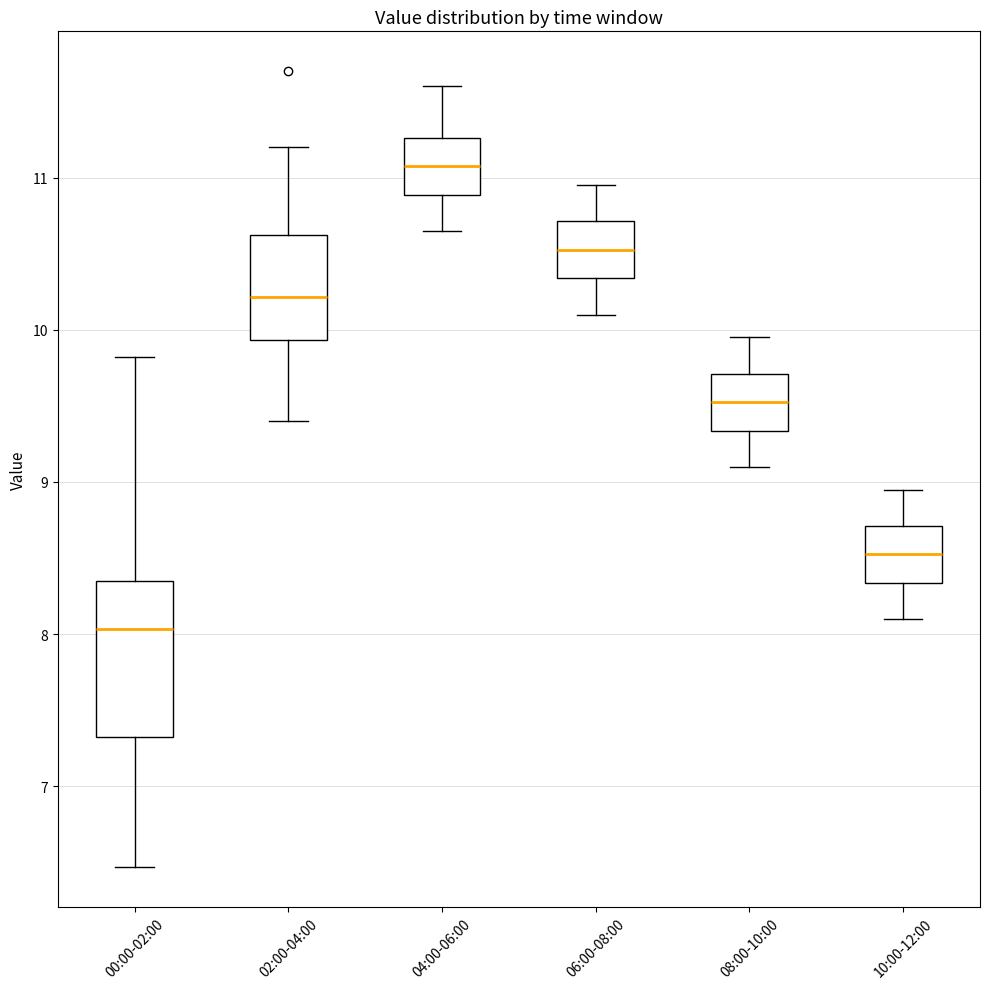

Reading left to right, transcribe this box plot: for each box, give where its median line is, the range the box spans, and where its two whiskers end, as read against the y-axis. The values are not printed on the chart, so give them approximately, as read against the axis.

00:00-02:00: median 8.0, box 7.3 to 8.4, whiskers 6.5 to 9.8
02:00-04:00: median 10.2, box 9.9 to 10.6, whiskers 9.4 to 11.2
04:00-06:00: median 11.1, box 10.9 to 11.3, whiskers 10.7 to 11.6
06:00-08:00: median 10.5, box 10.3 to 10.7, whiskers 10.1 to 11.0
08:00-10:00: median 9.5, box 9.3 to 9.7, whiskers 9.1 to 10.0
10:00-12:00: median 8.5, box 8.3 to 8.7, whiskers 8.1 to 9.0